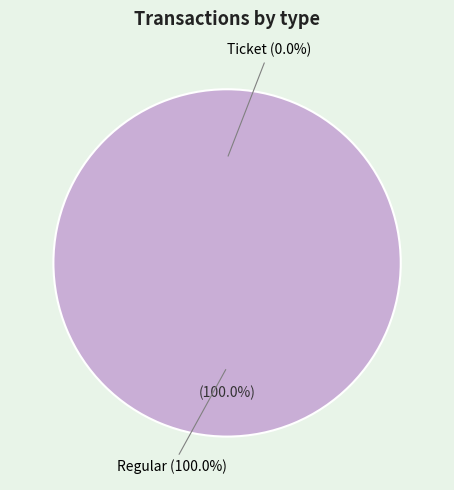

True or false: Regular accounts for 99% of the total.

False